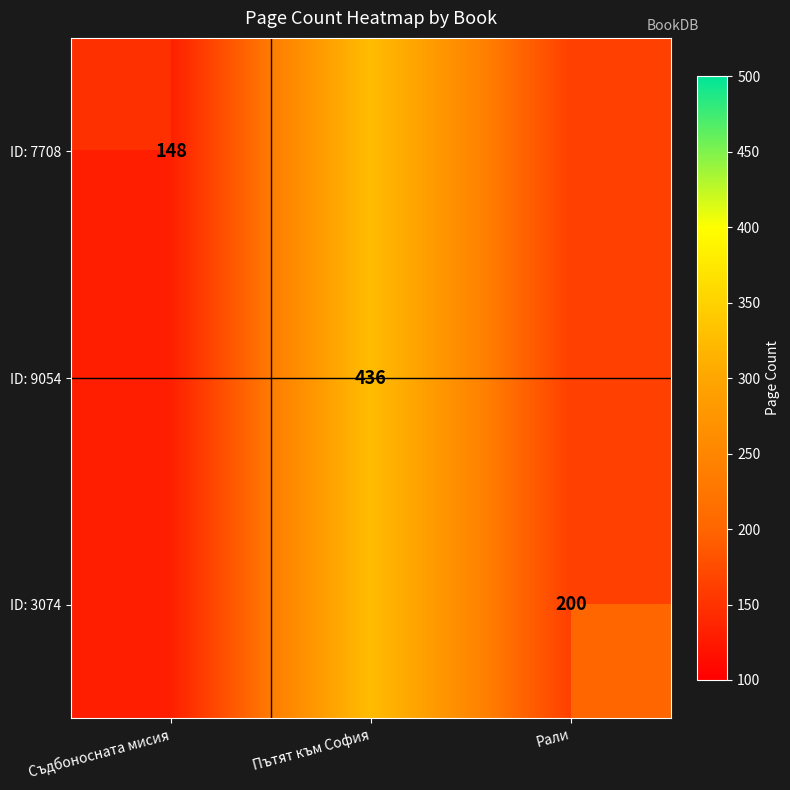

What is the difference between the maximum and minimum values in the ID: 7708 series?

148